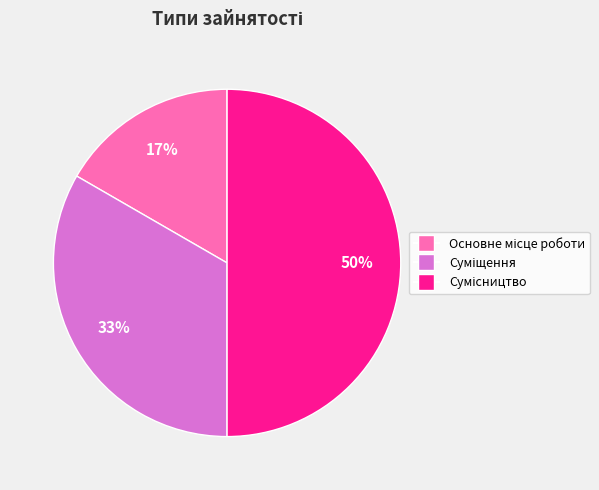

To the nearest percent, what is the average slice percentage?

33%